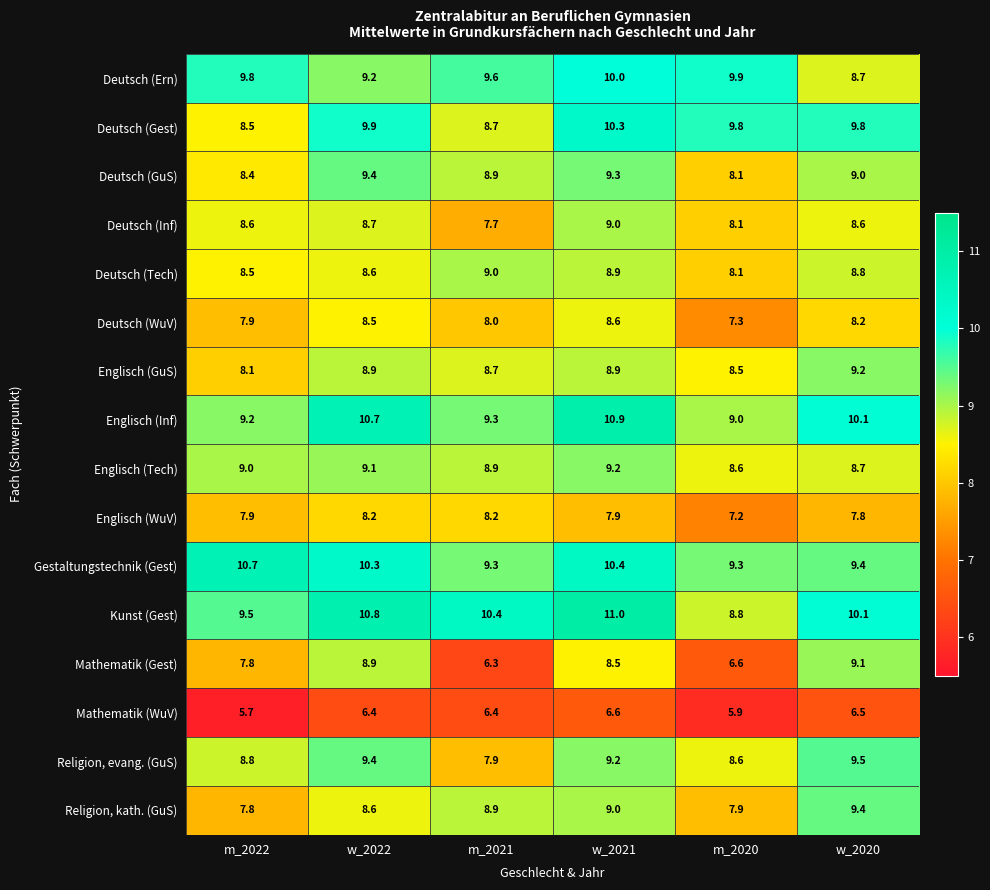

How many categories are shown in the chart?

6